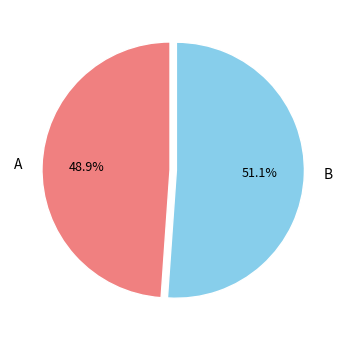

To the nearest percent, what is the difference between the В and А slice percentages?

2%